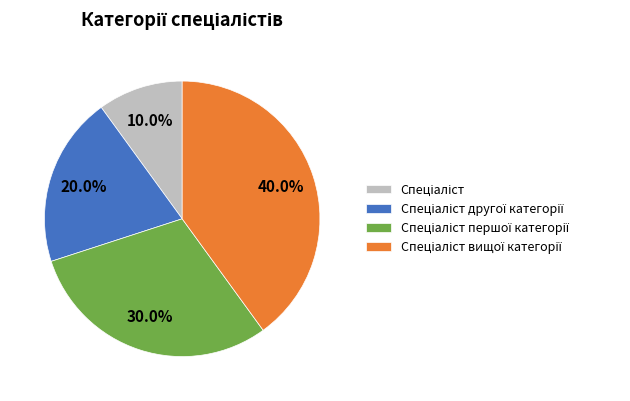

Does any single category account for the majority?

No